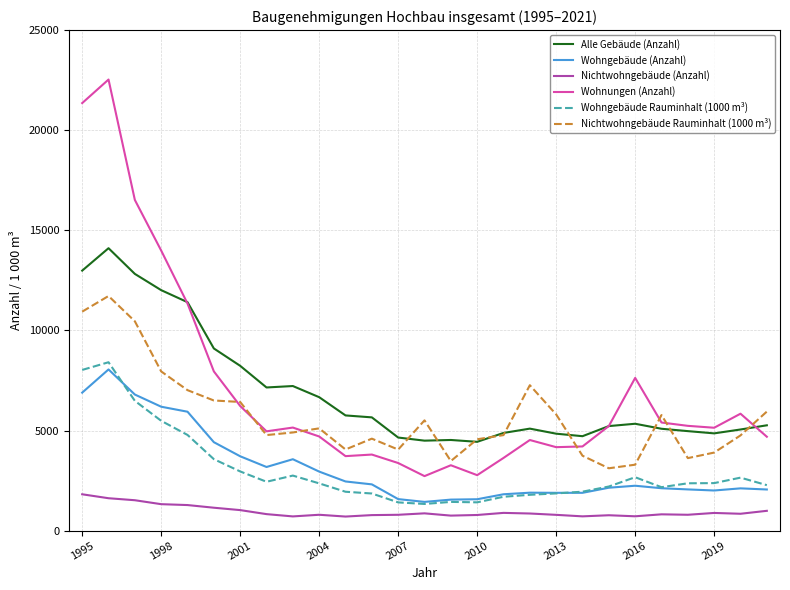

True or false: Wohngebäude (Anzahl) has more than 1 points higher than both neighbors.

True